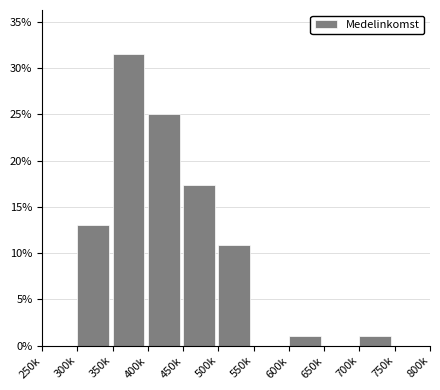

Reading left to right, what are all the values shown in this chart?

250k=0.0	300k=13.0	350k=31.5	400k=25.0	450k=17.4	500k=10.9	550k=0.0	600k=1.1	650k=0.0	700k=1.1	750k=0.0